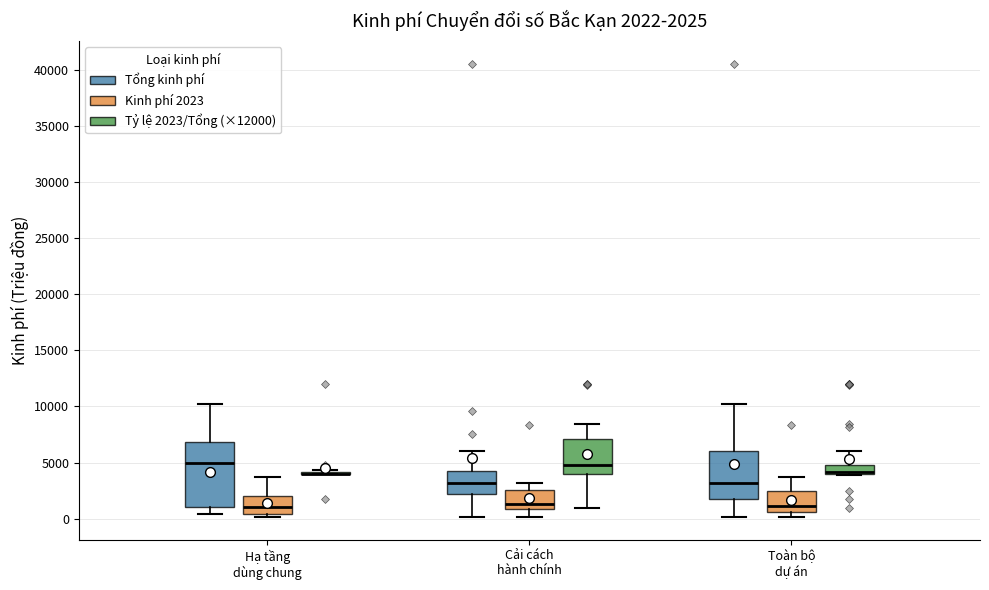

Which box is the tallest, from its lower edge to its upper edge?

Hạ tầng dùng chung (Tổng kinh phí)